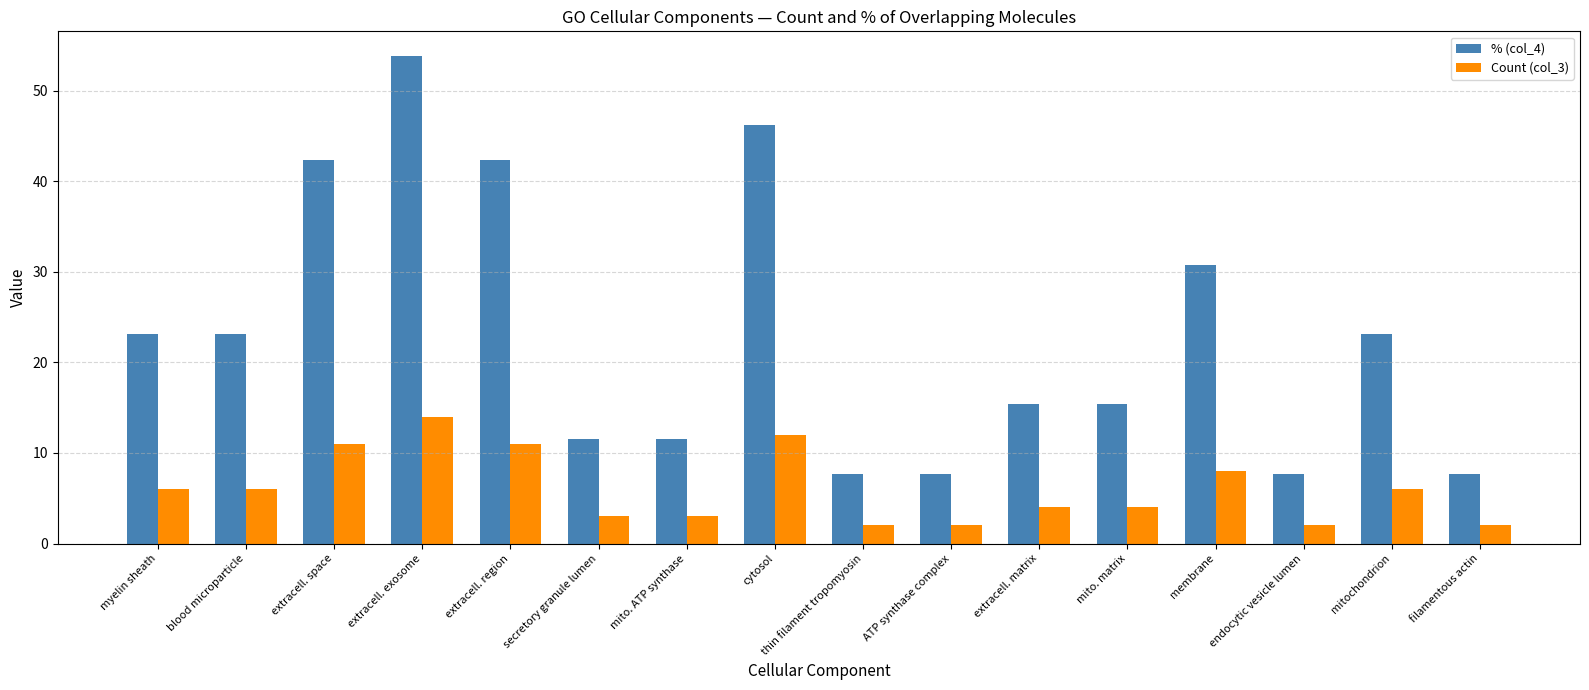

How many bars are there in total?

32